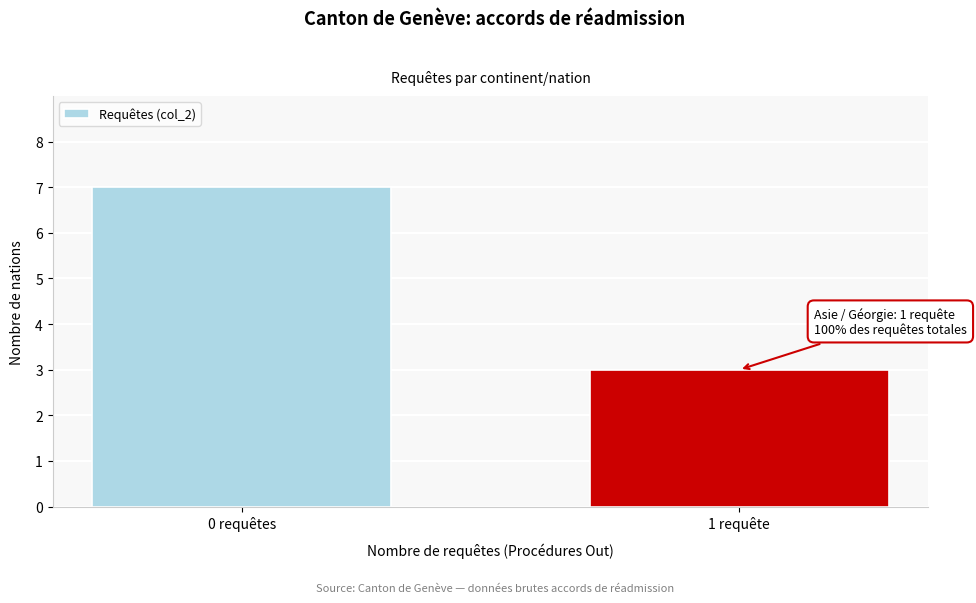

Reading left to right, list all the values displayed in this chart.

7	3